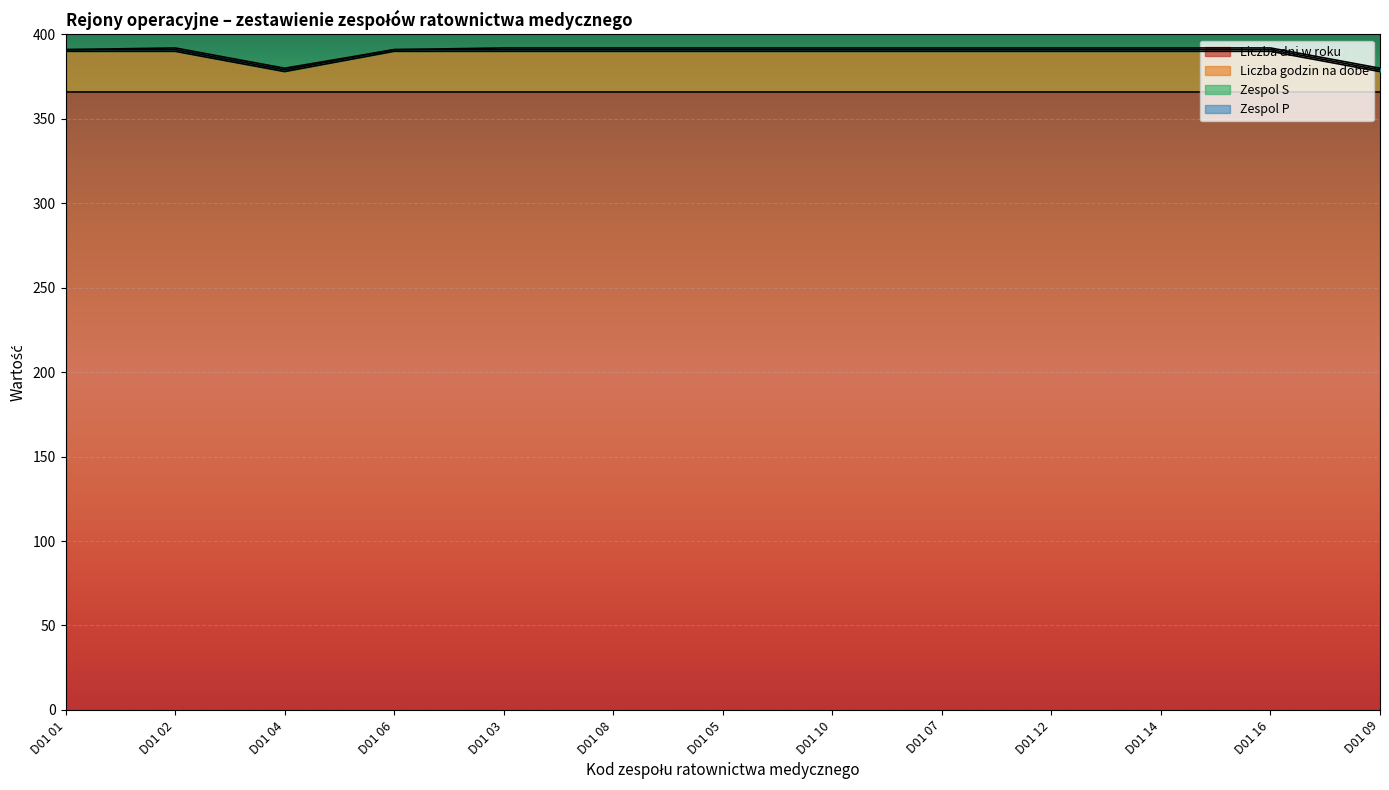

Which has a higher value, D01 02 or D01 03?

D01 02